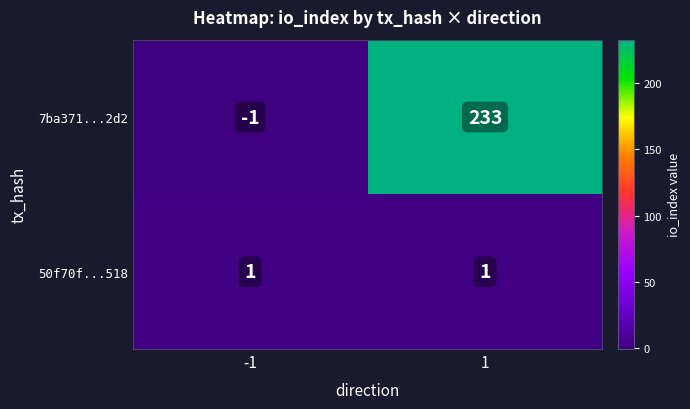

What is the maximum value shown in the chart?

233